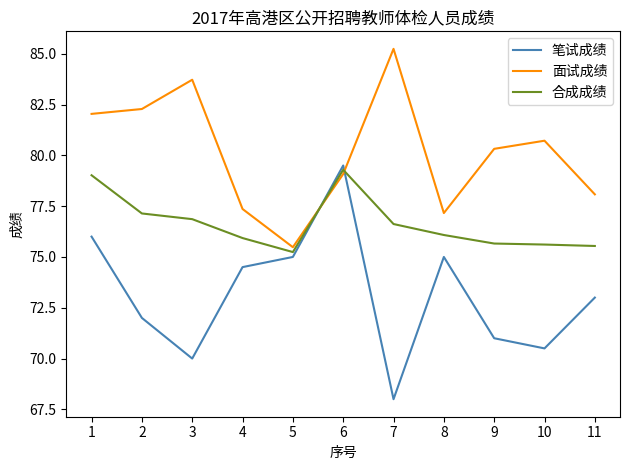

What is the average value of the 笔试成绩 series?

73.1